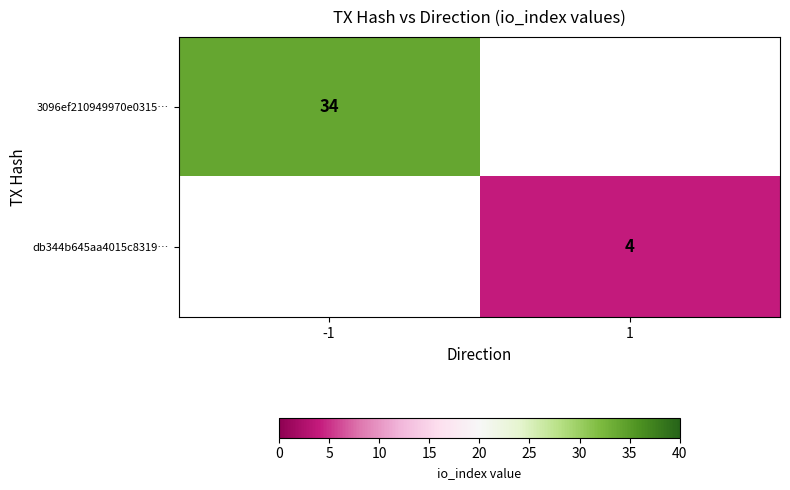

What is the lowest value of the 3096ef210949970e0315… series?

34.0